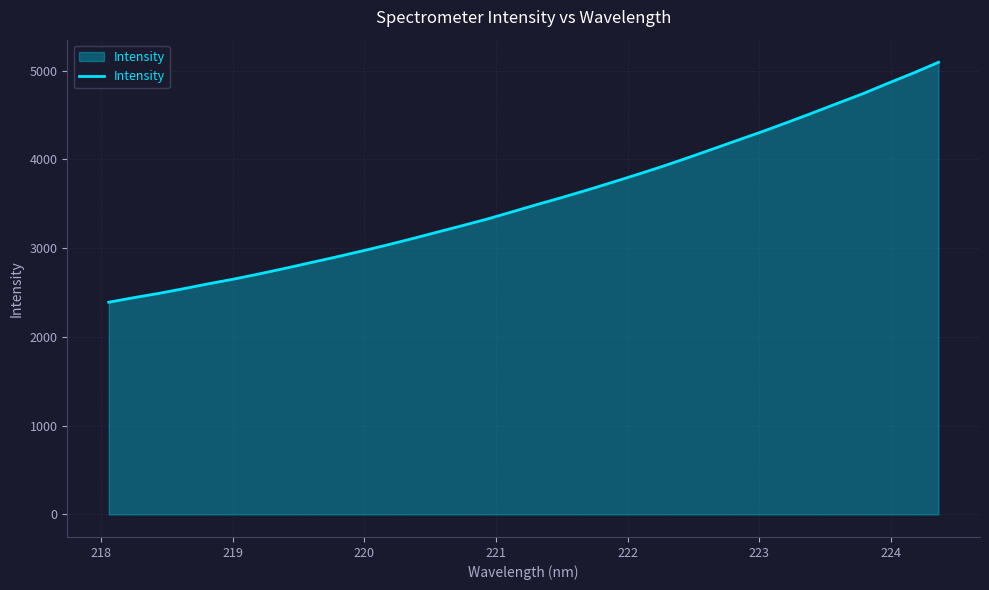

What is the smallest value displayed?

2389.8